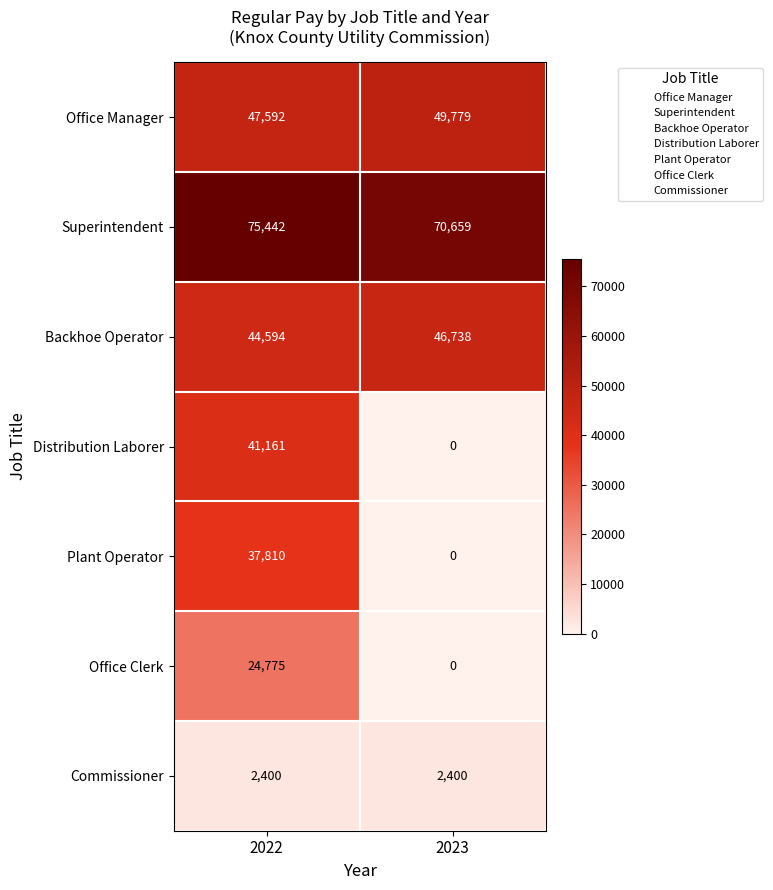

What is the difference between the maximum and minimum values in the Office Clerk series?

24775